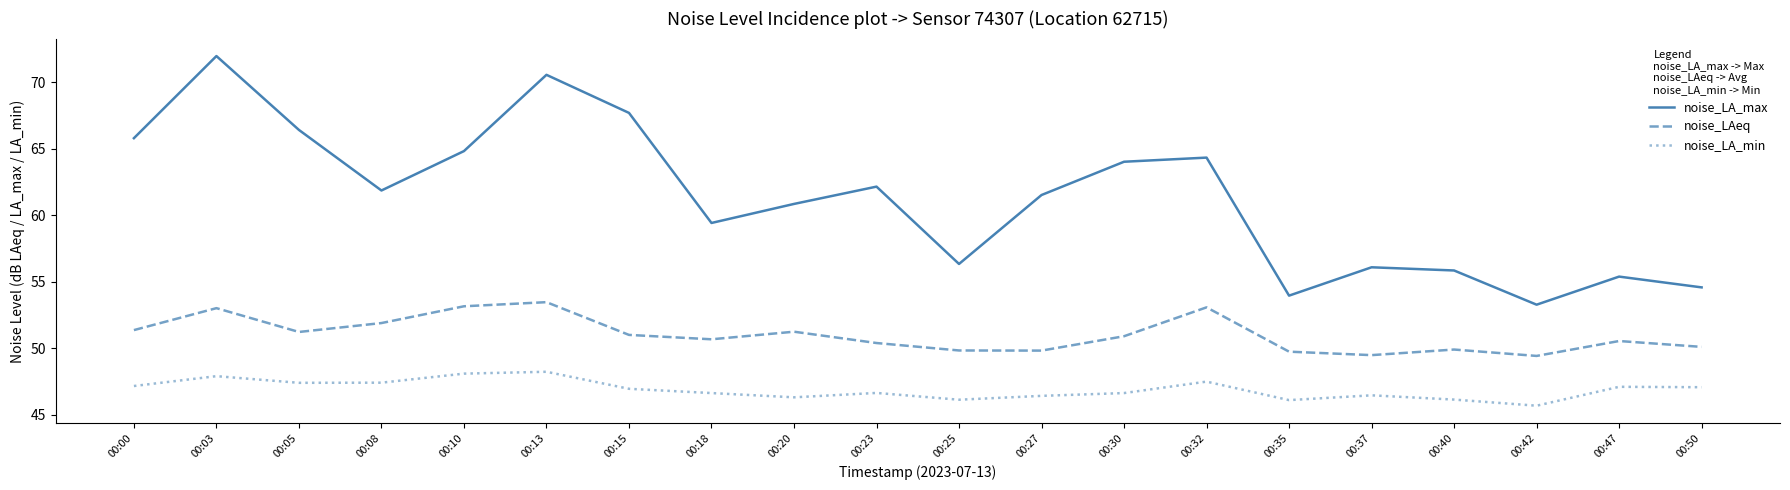

Rank the series at 00:42 from lowest to highest value.

noise_LA_min, noise_LAeq, noise_LA_max